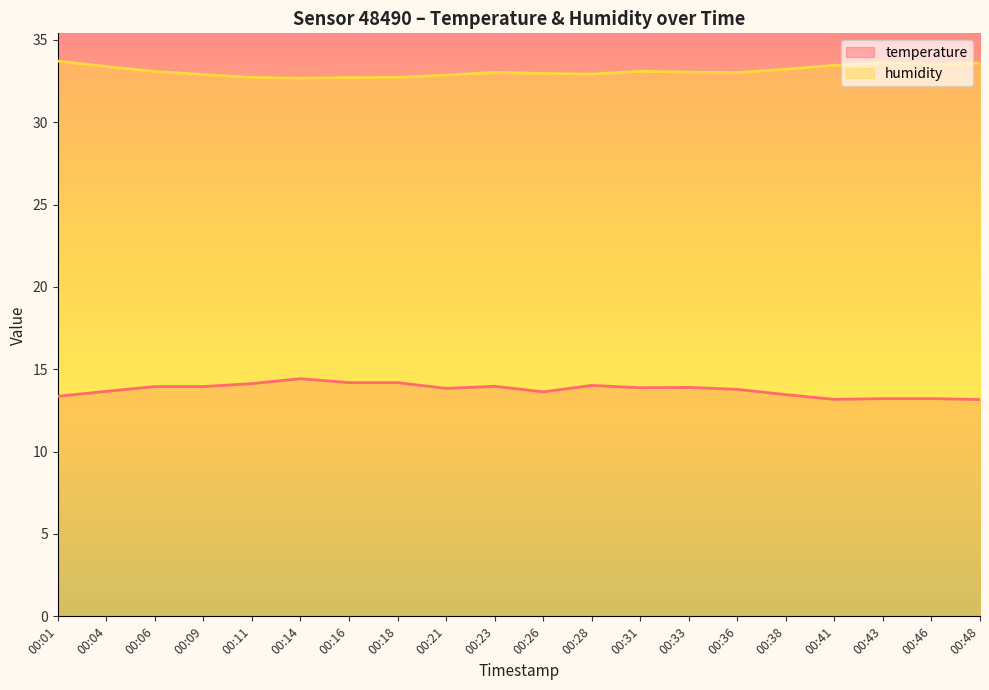

Which series has the largest total across all categories?

humidity